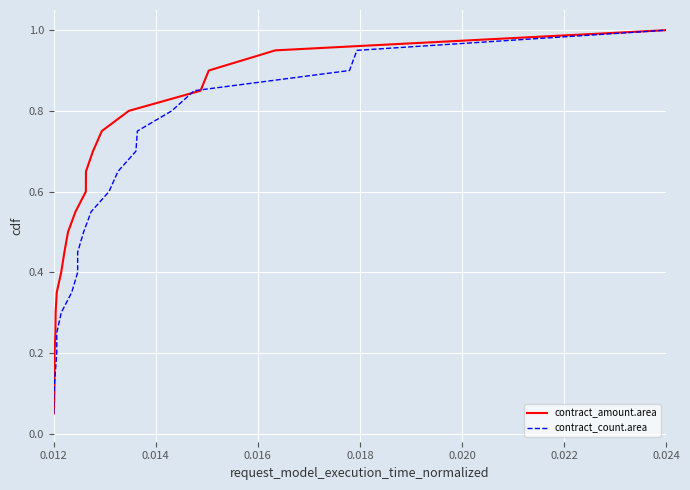

The value of contract_amount.area at 0.024 is 1.0. True or false?

True